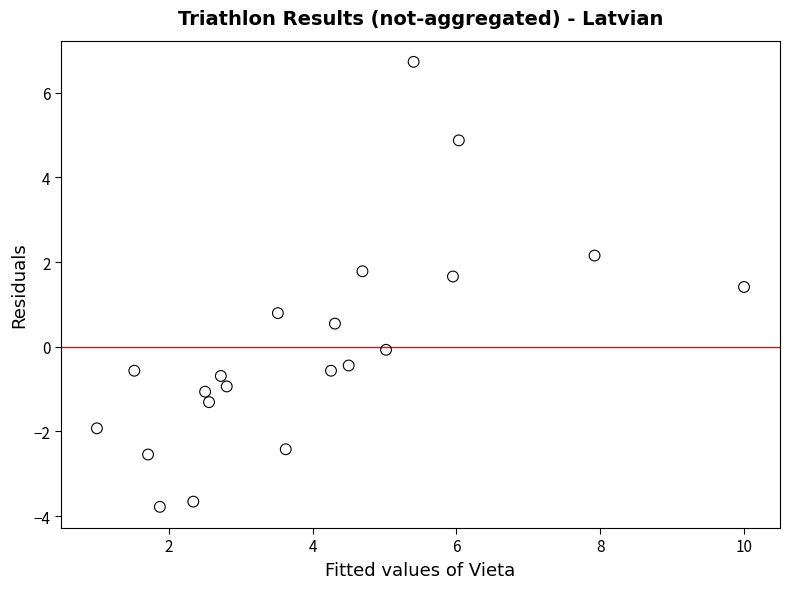

What is the range of Y values (max minus min)?

10.5